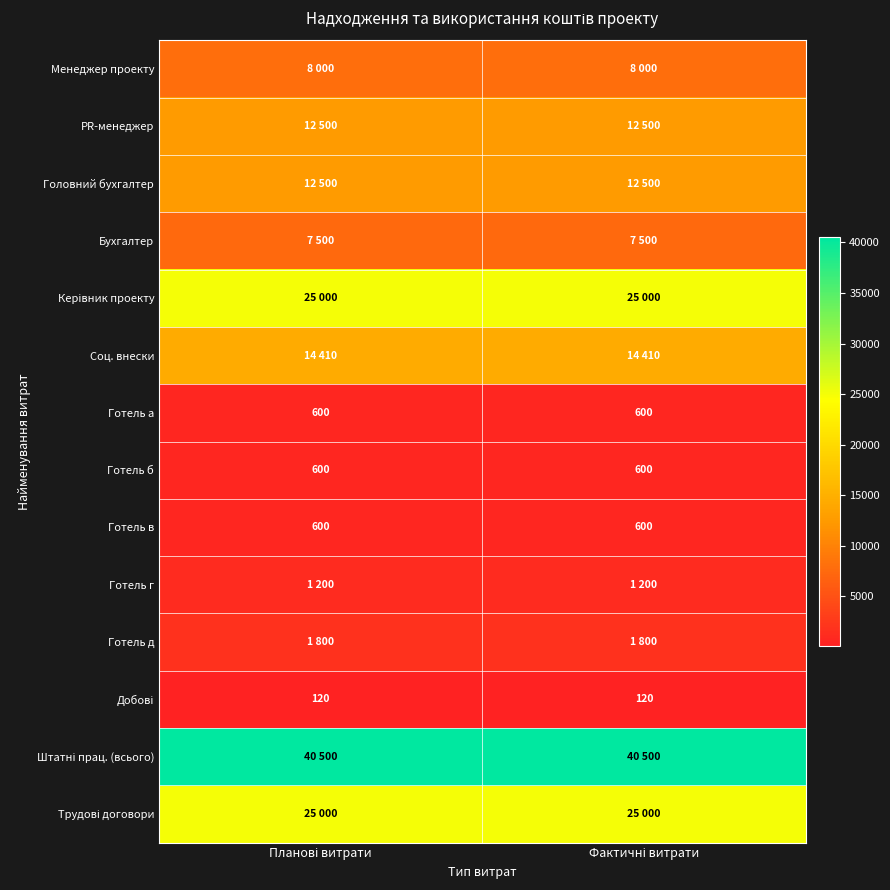

At which label is Трудові договори closest to 25000?

Планові витрати